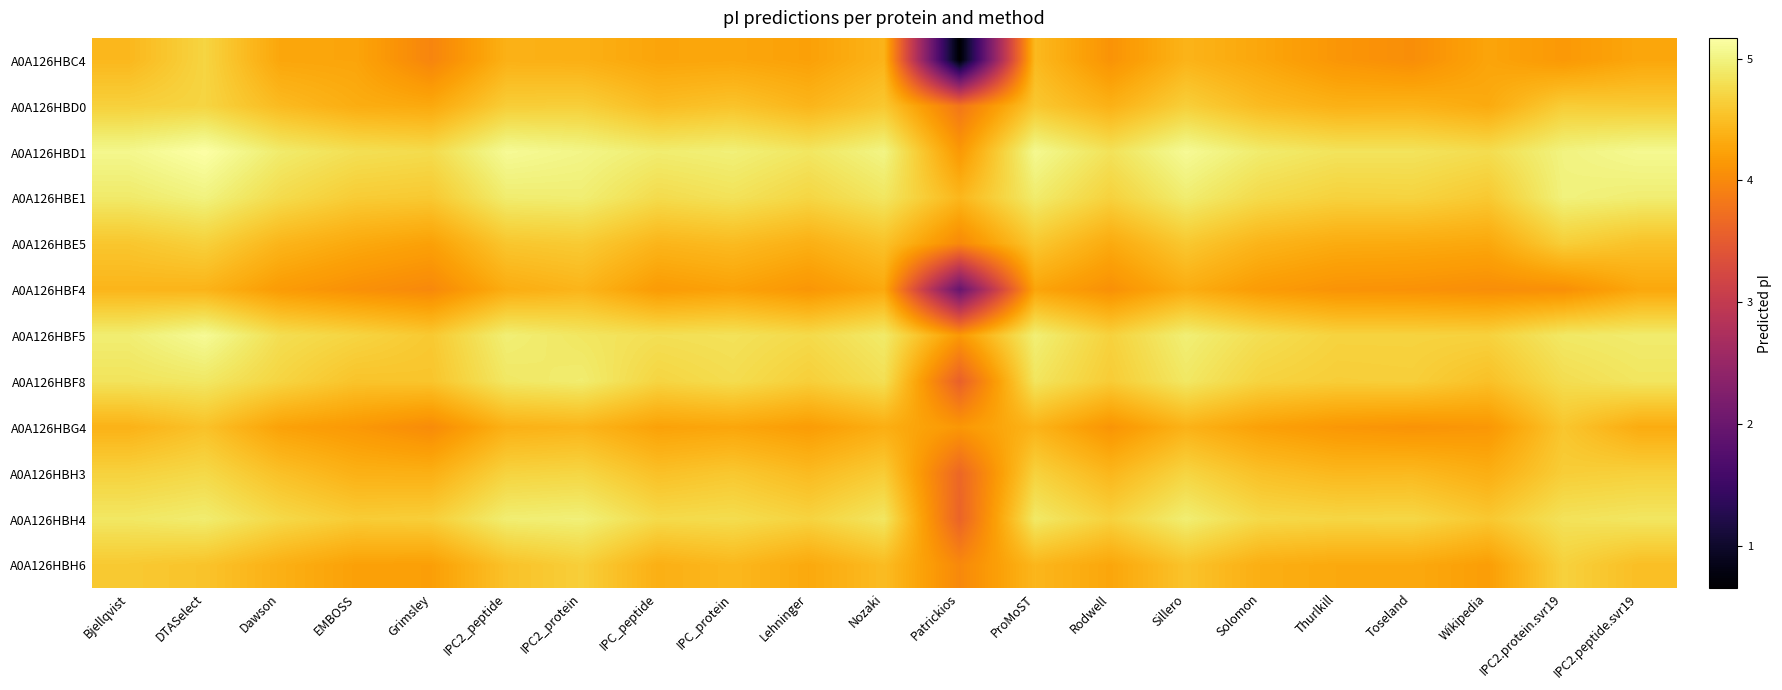

Rank the series by their maximum value, from lowest to highest.

A0A126HBF4, A0A126HBG4, A0A126HBE5, A0A126HBH6, A0A126HBC4, A0A126HBD0, A0A126HBH3, A0A126HBF8, A0A126HBH4, A0A126HBE1, A0A126HBF5, A0A126HBD1